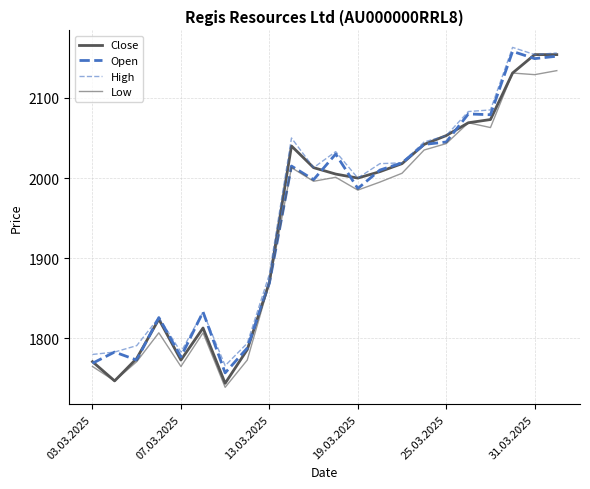

What is the sum of all Open values?

42939